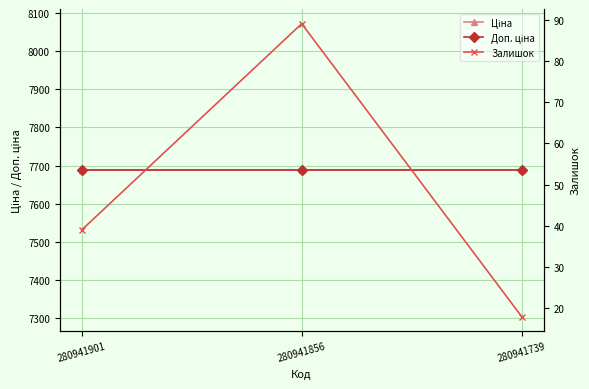

Is it true that Ціна equals 2261.1 at 280941856?

False